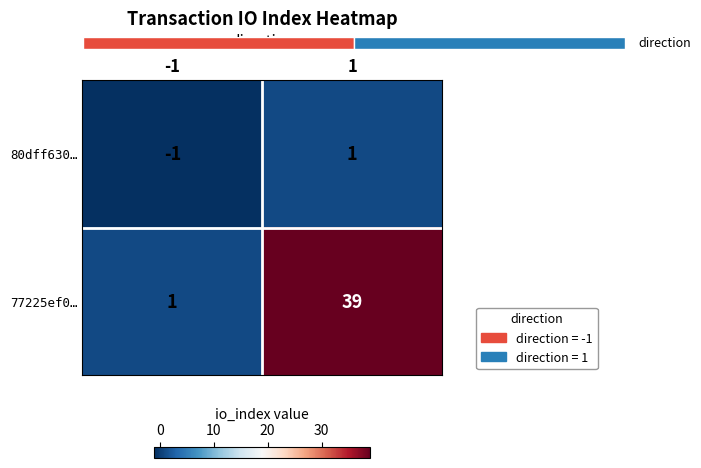

How many values in 80dff630… are below zero?

1